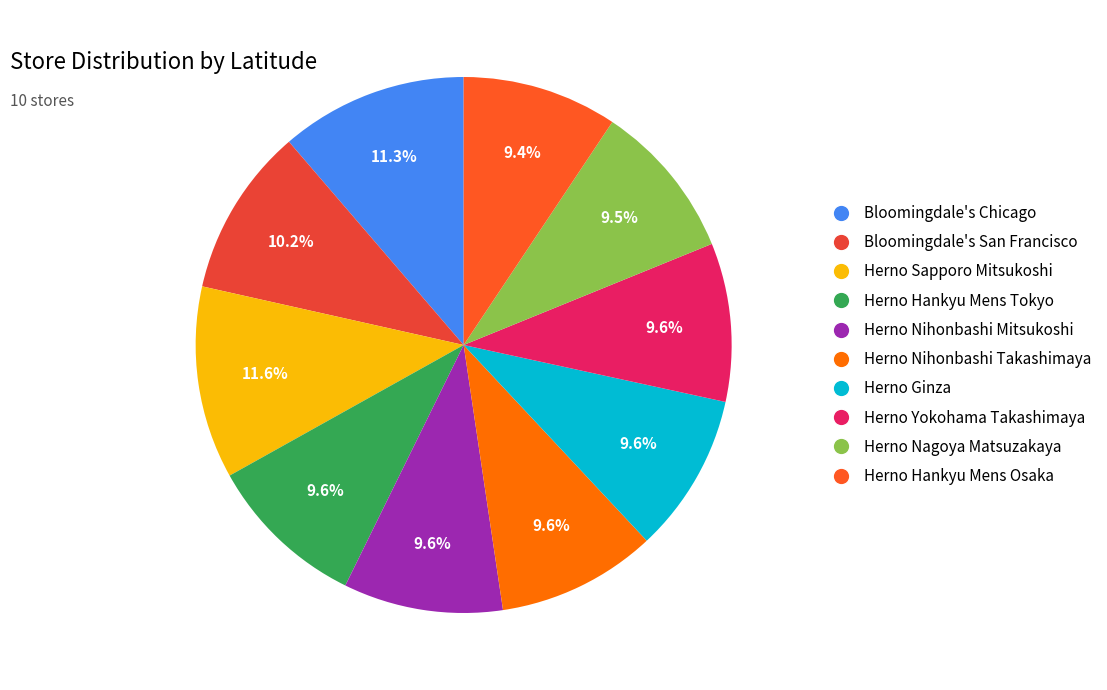

To the nearest percent, what is the combined percentage of Herno Hankyu Mens Tokyo and Herno Ginza?

19%